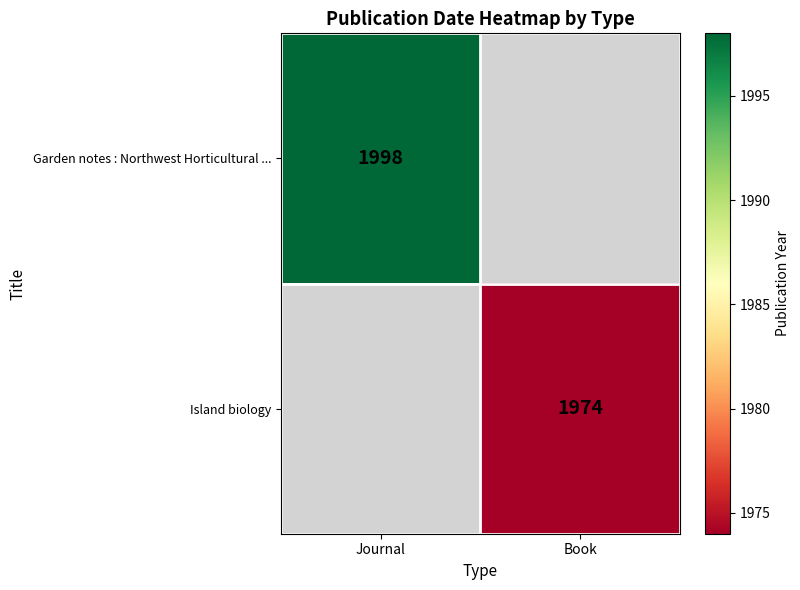

True or false: Island biology has a value of 1018 at Book.

False